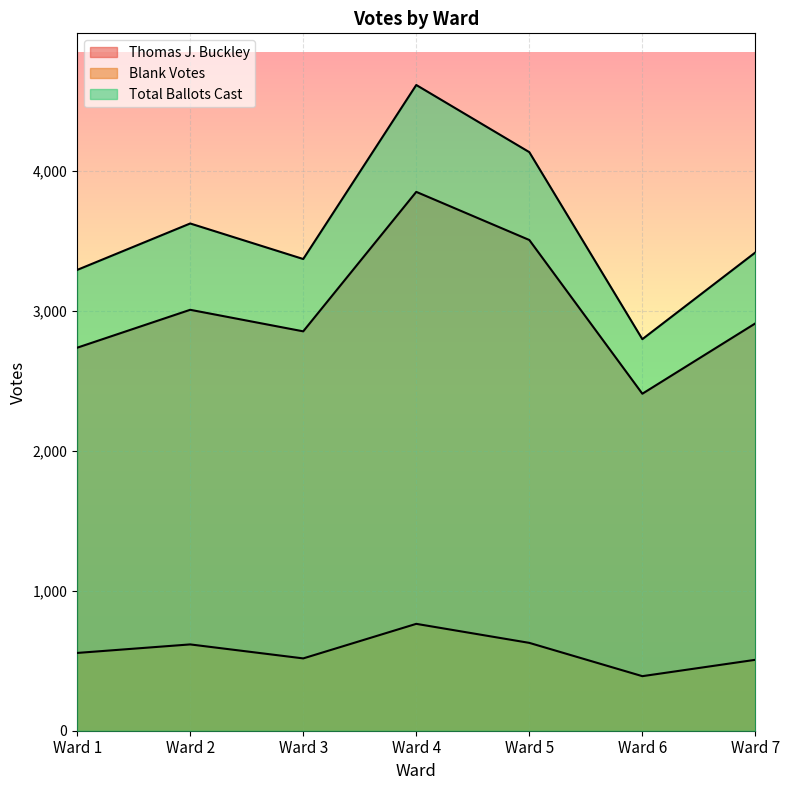

Which series has the largest total across all categories?

Total Ballots Cast